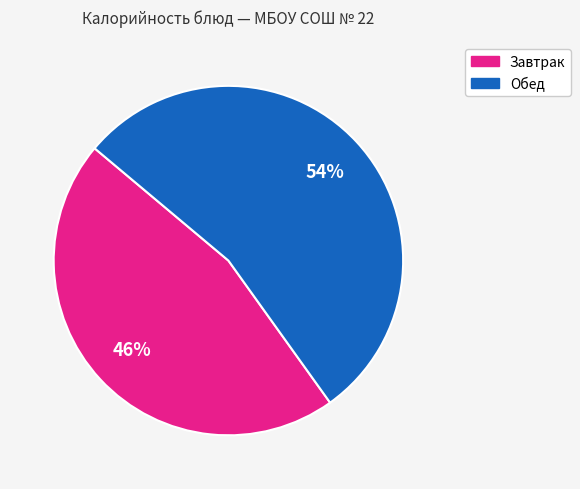

To the nearest percent, what is the difference between the largest and smallest slice percentages?

8%